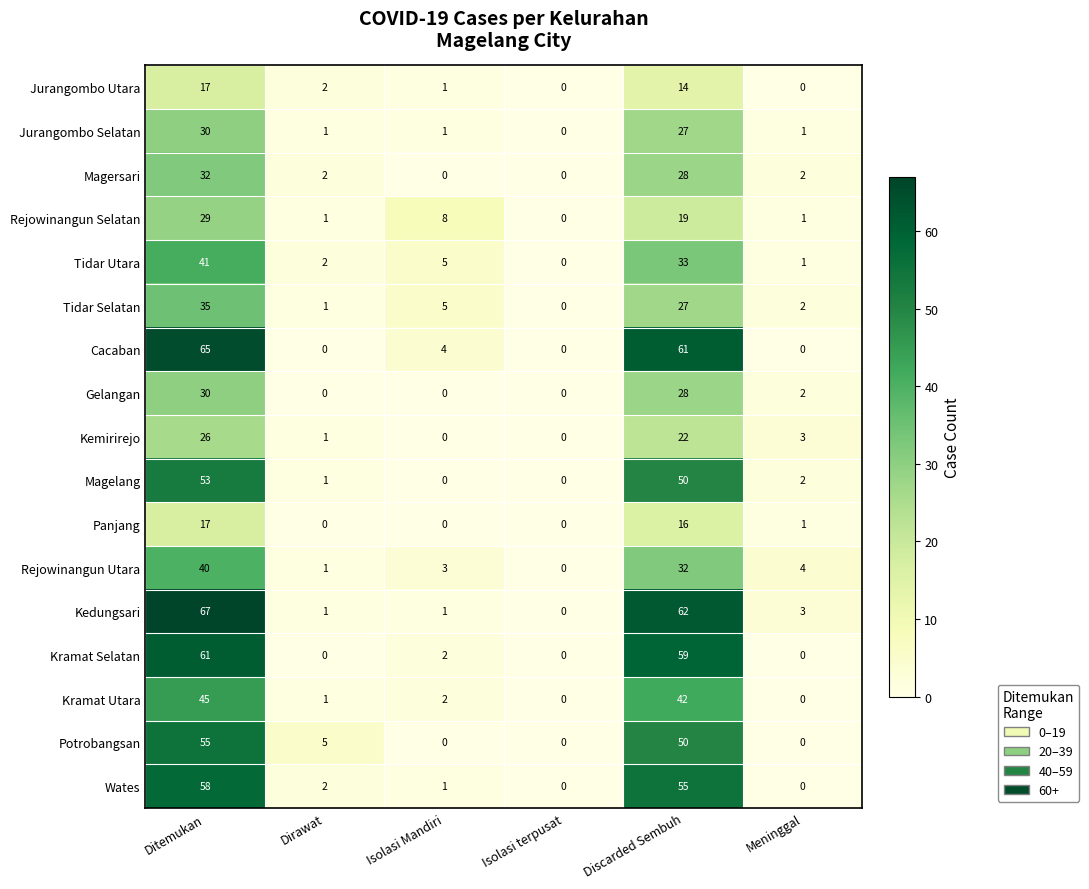

What is the difference between the highest and lowest values at Isolasi Mandiri?

8